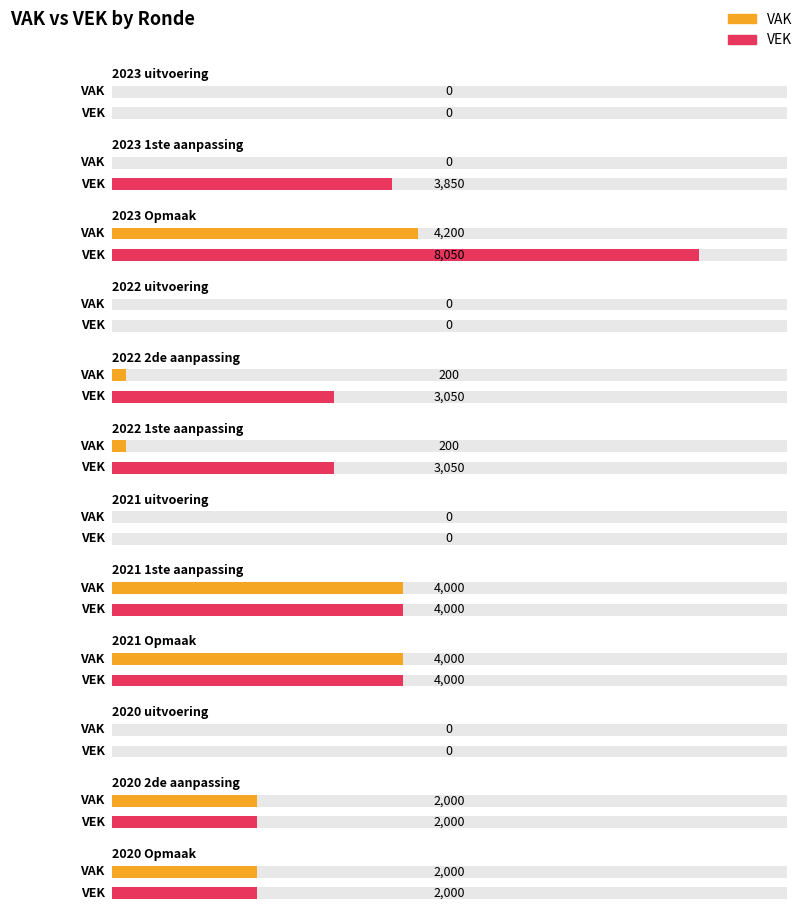

The value of VEK at 2023 uitvoering is -3429. True or false?

False